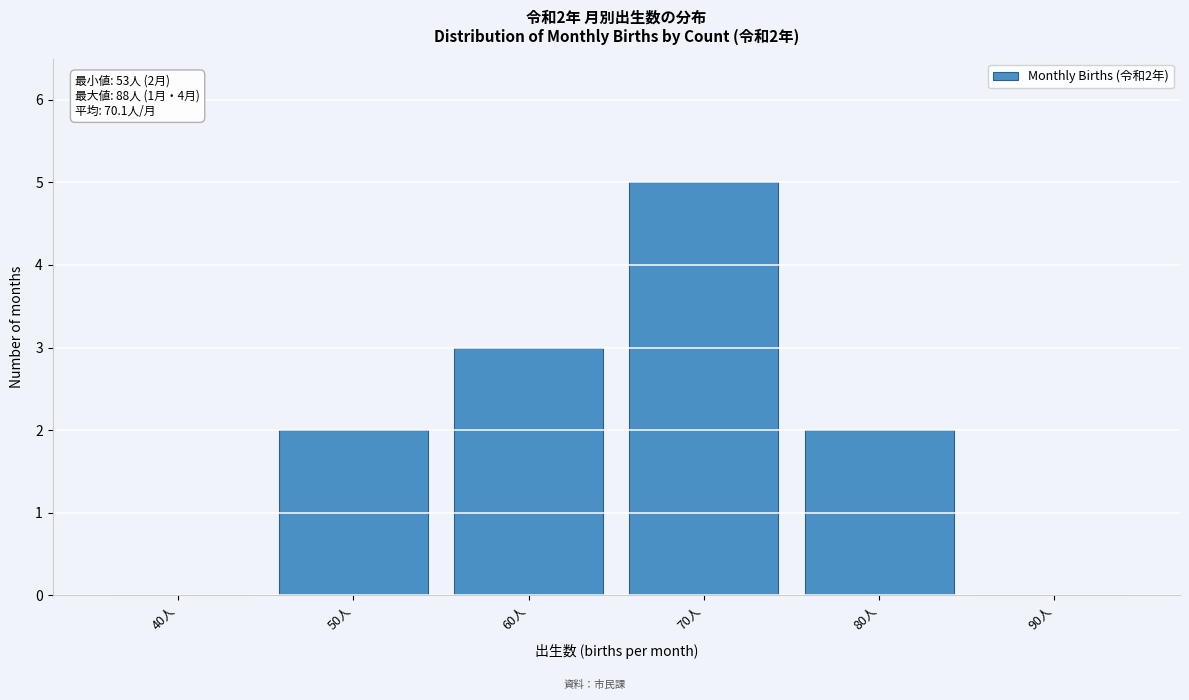

Reading left to right, what are all the values shown in this chart?

40人=0	50人=2	60人=3	70人=5	80人=2	90人=0